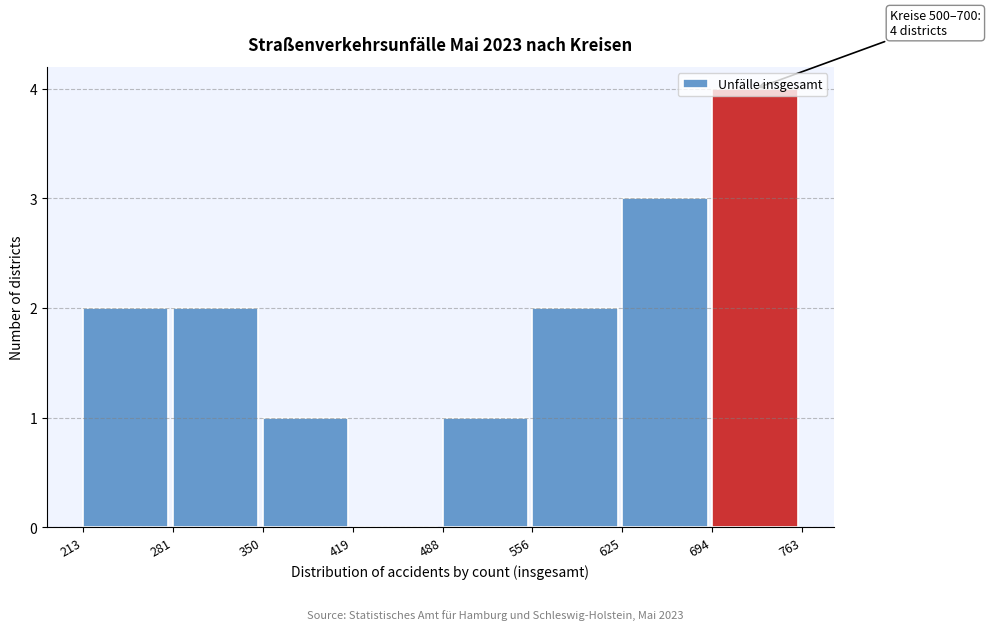

Which range on the x-axis has the tallest bar?

694 to 763